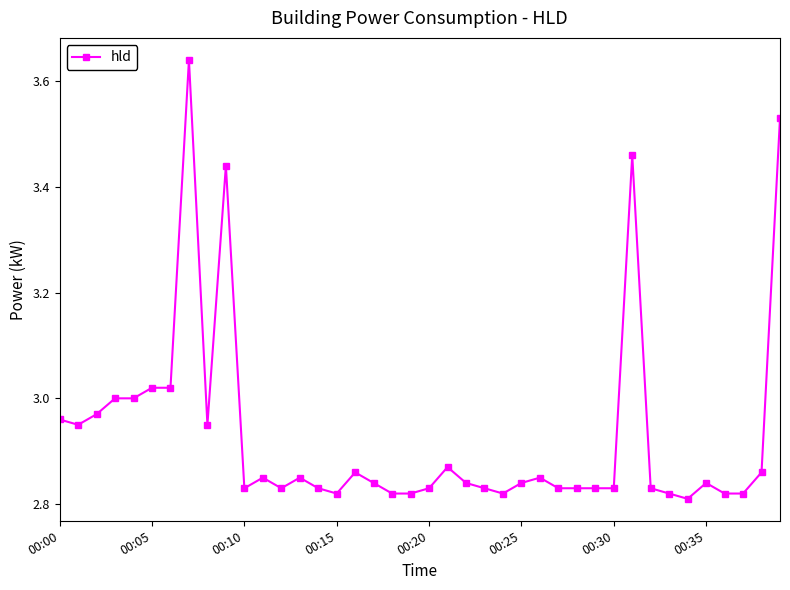

What is the sum of all values?

117.3